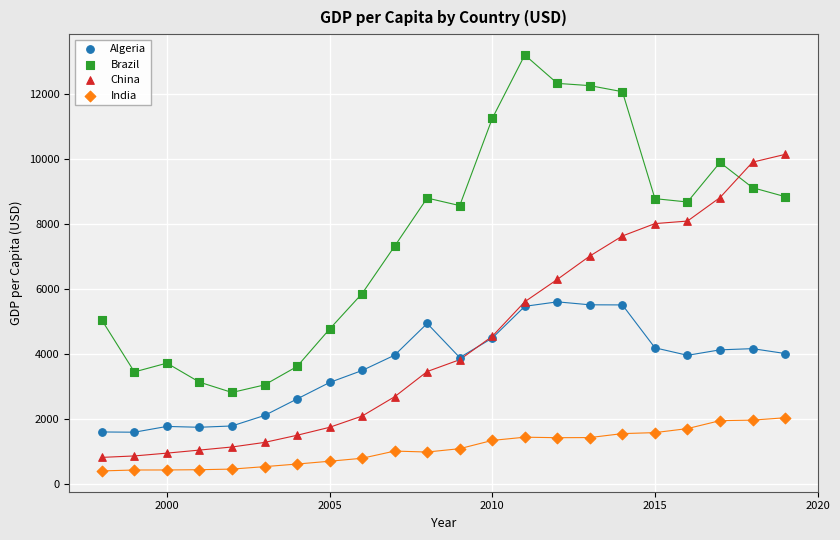

Which series reaches the minimum Y coordinate?

India